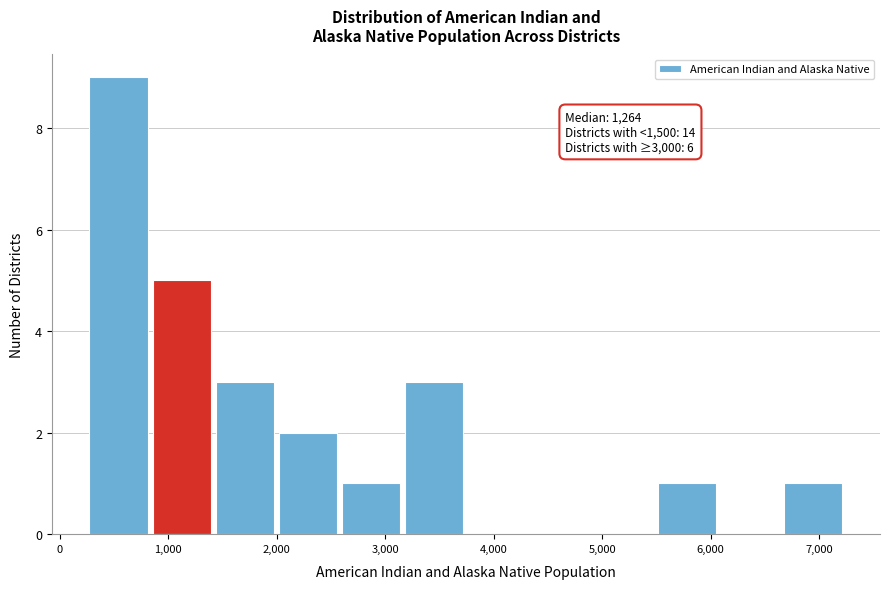

Over which range of the x-axis is the bar tallest?

300 to 900